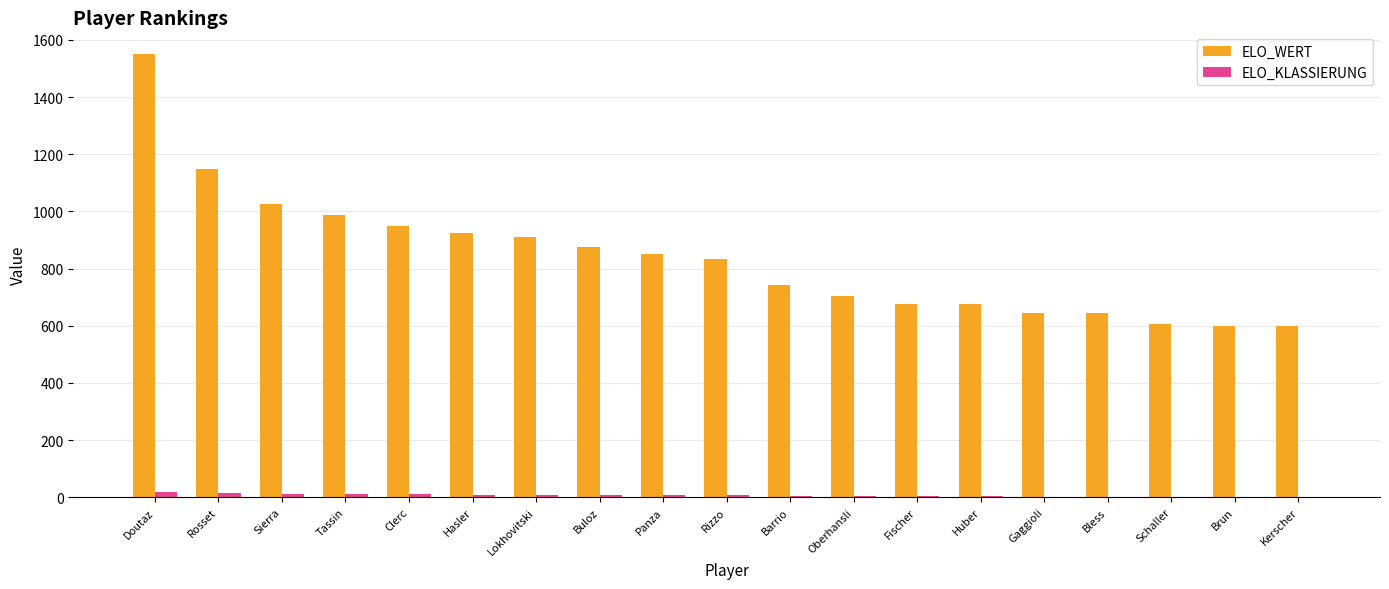

What is the maximum value shown in the chart?

1549